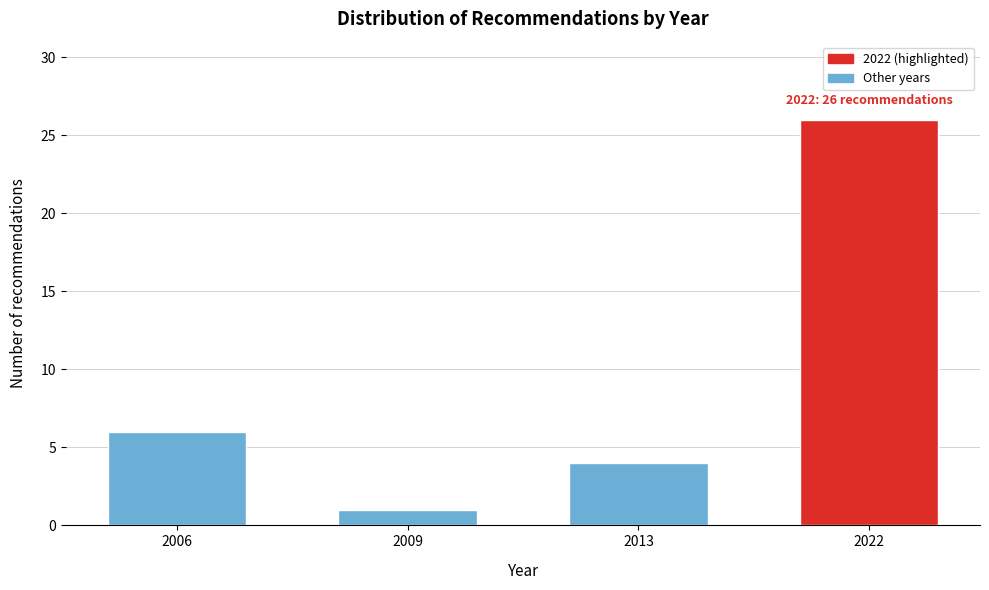

Reading left to right, what are all the values shown in this chart?

6	1	4	26